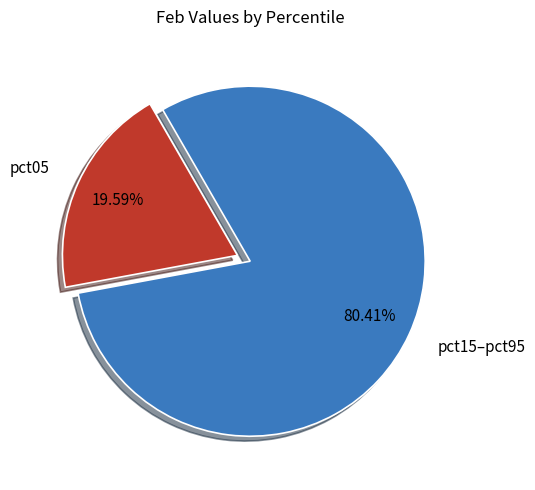

Does pct15–pct95 represent more than half of the total?

Yes